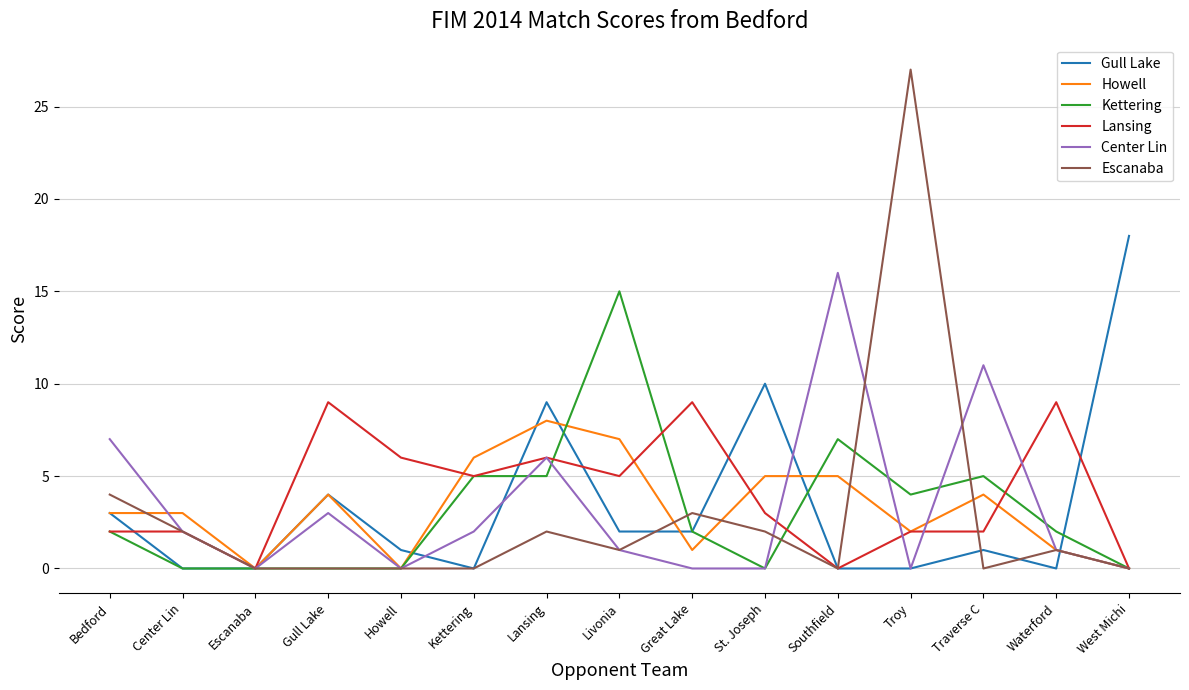

Is it true that Gull Lake equals 10 at Waterford?

False